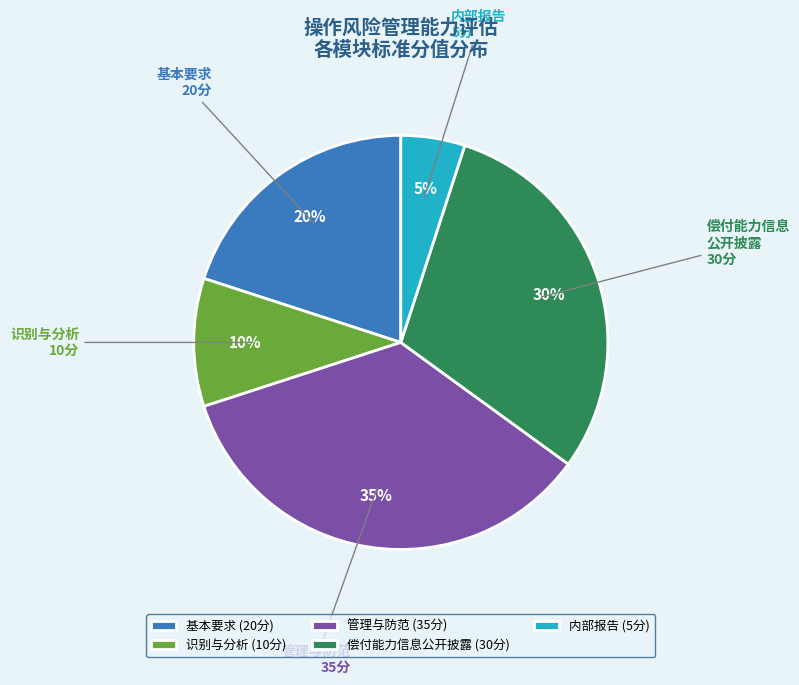

Which category has the biggest portion of the pie?

管理与防范